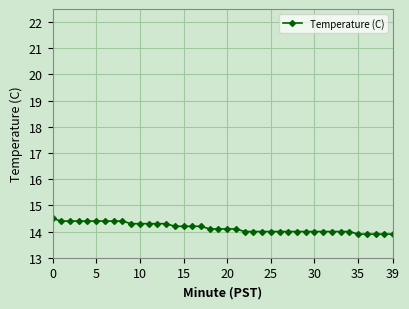

Count the number of categories in the chart.

40